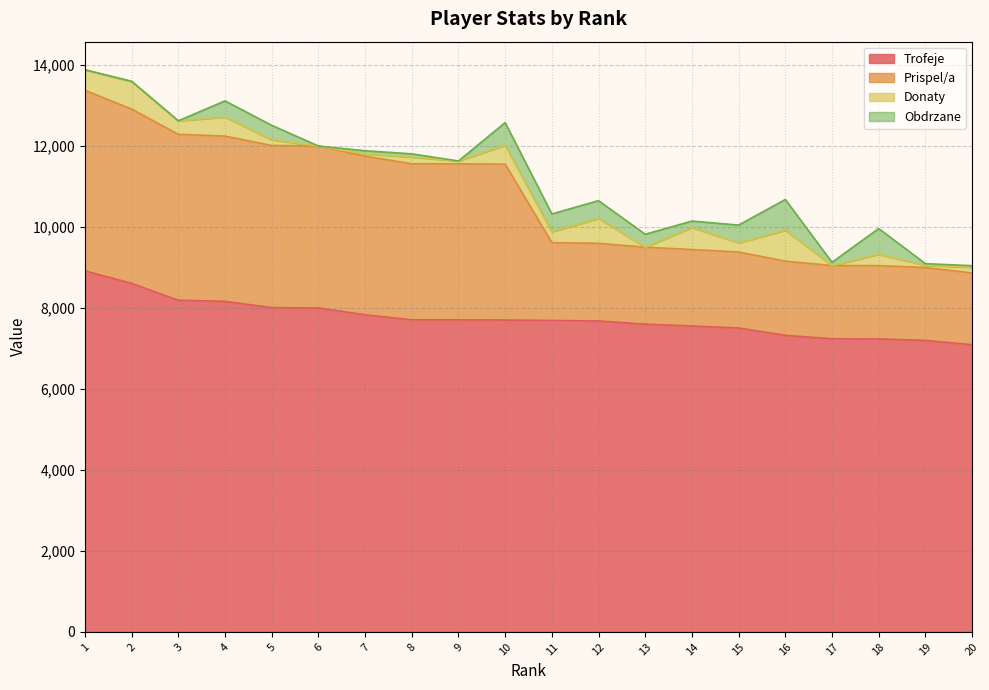

What is the average value of the Trofeje series?

7752